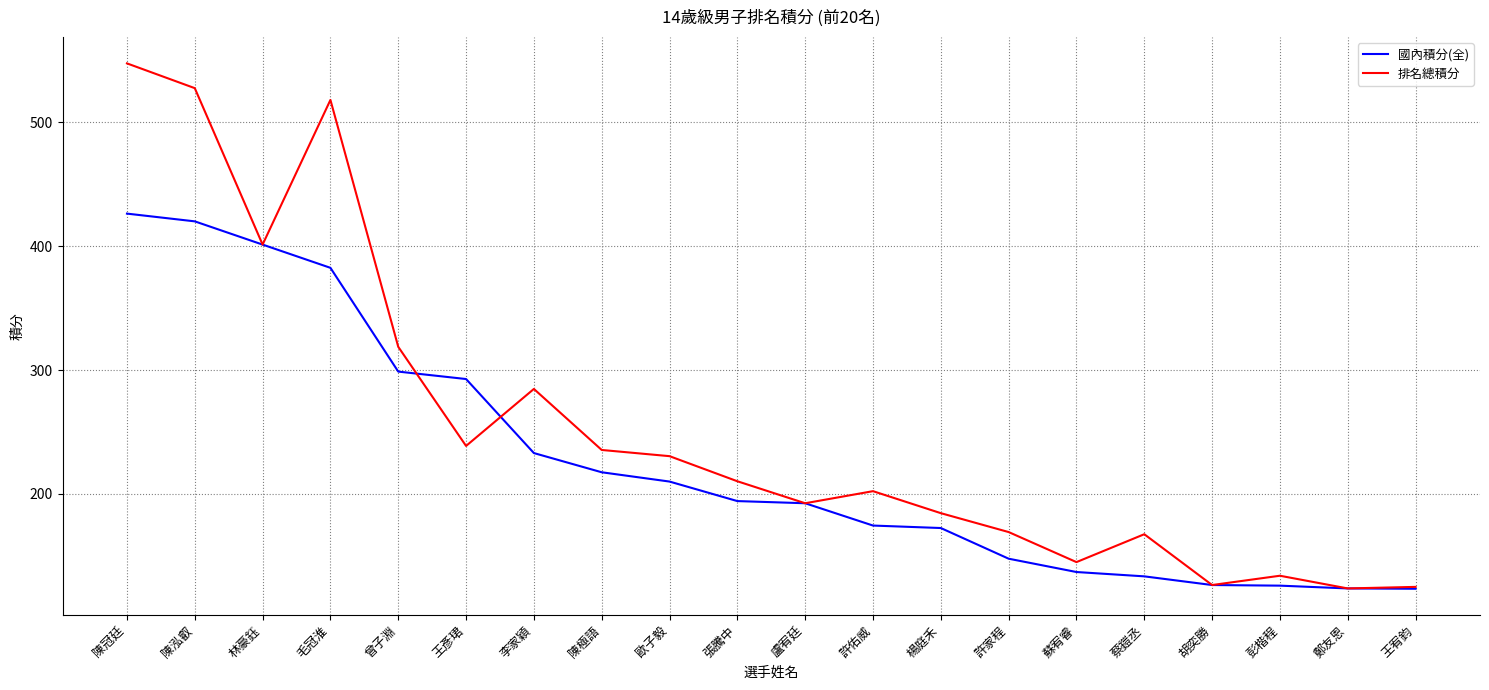

What position from the left is 張騰中?

10